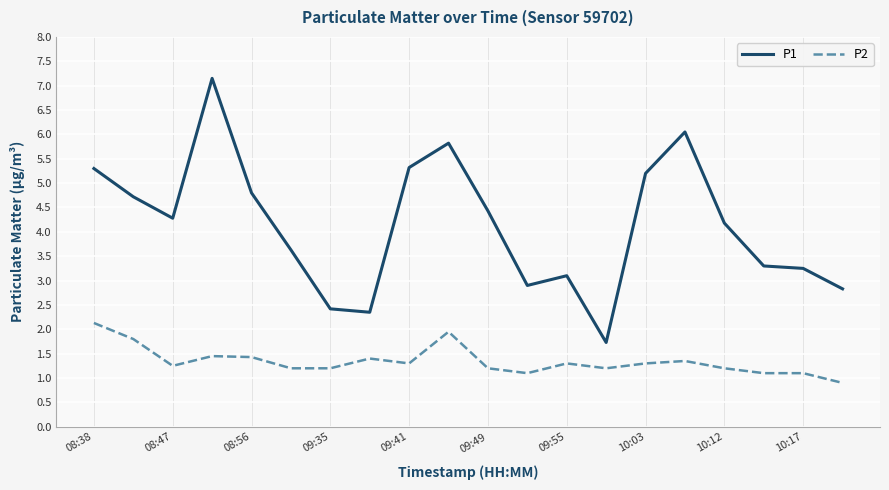

True or false: P1 and P2 intersect in this chart.

False